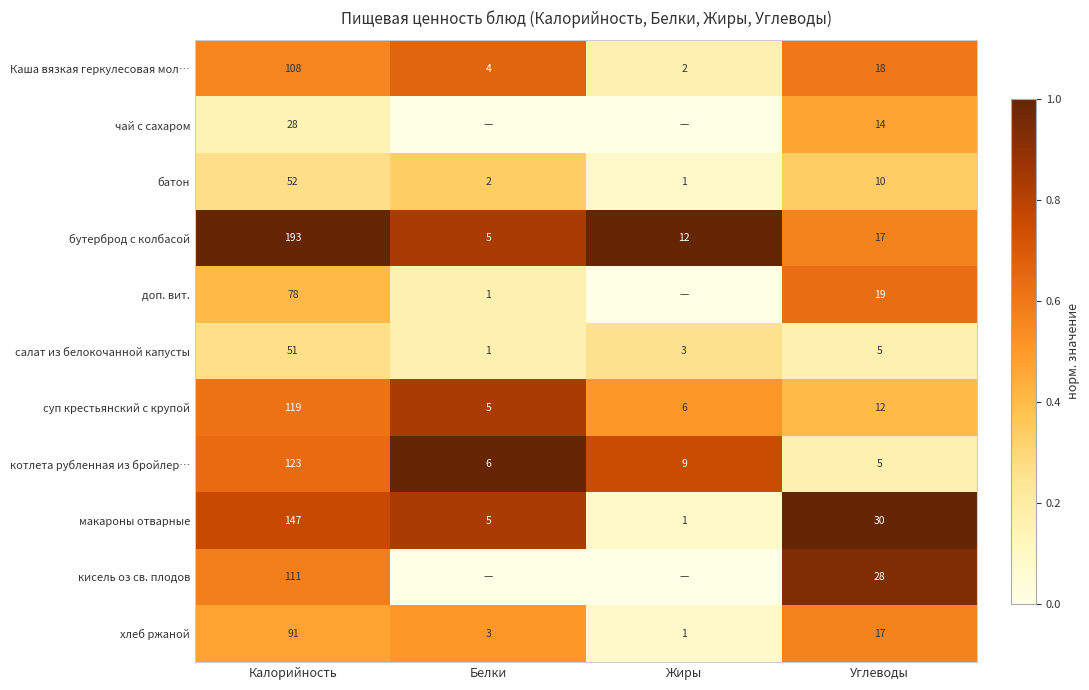

Between Калорийность and Углеводы, which series saw the biggest shift?

бутерброд с колбасой